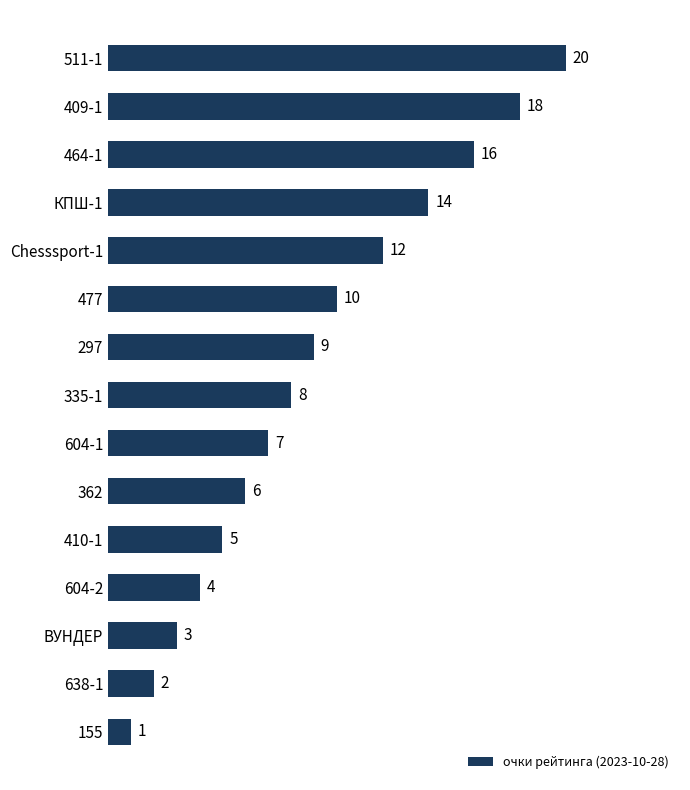

What is the difference between the maximum and minimum values?

19